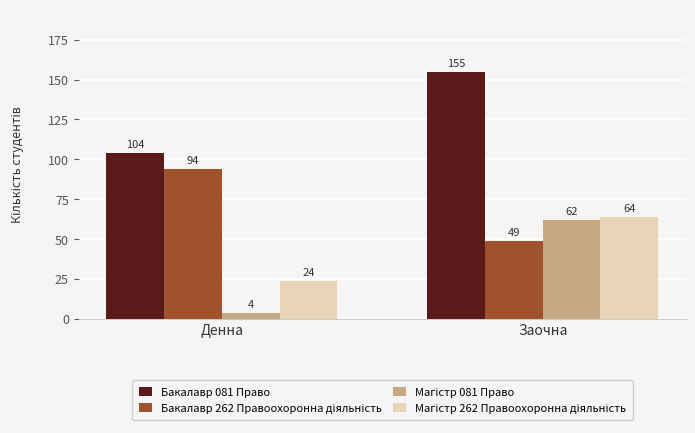

At how many categories does at least one series exceed 16?

2